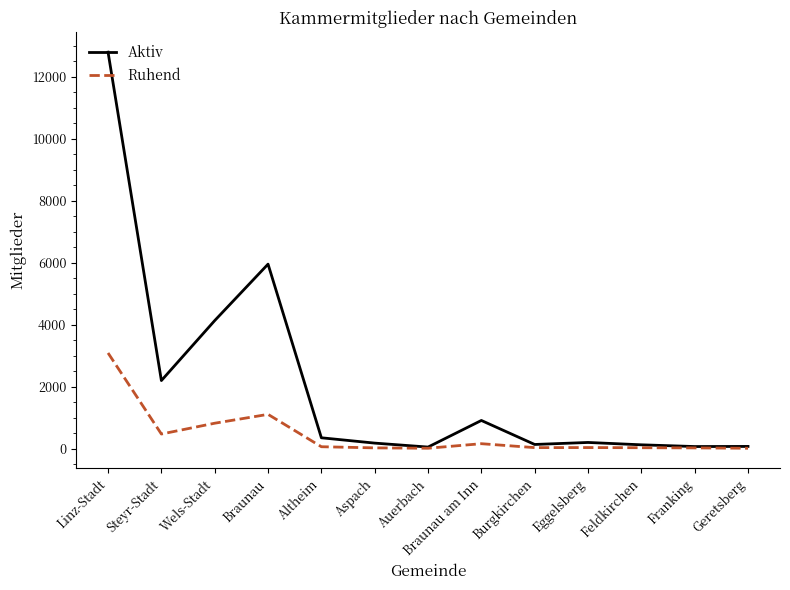

Count the number of data series in this chart.

2